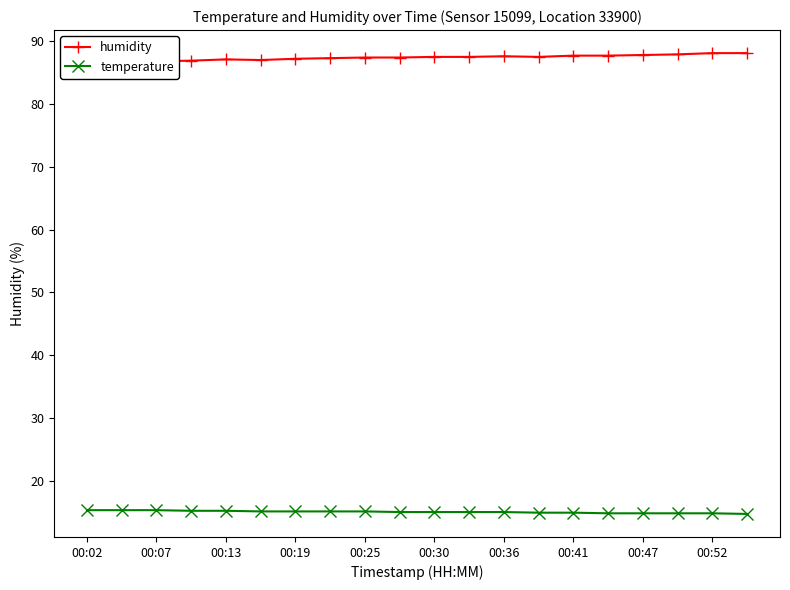

Count the temperature values in the range 14 to 15.

11